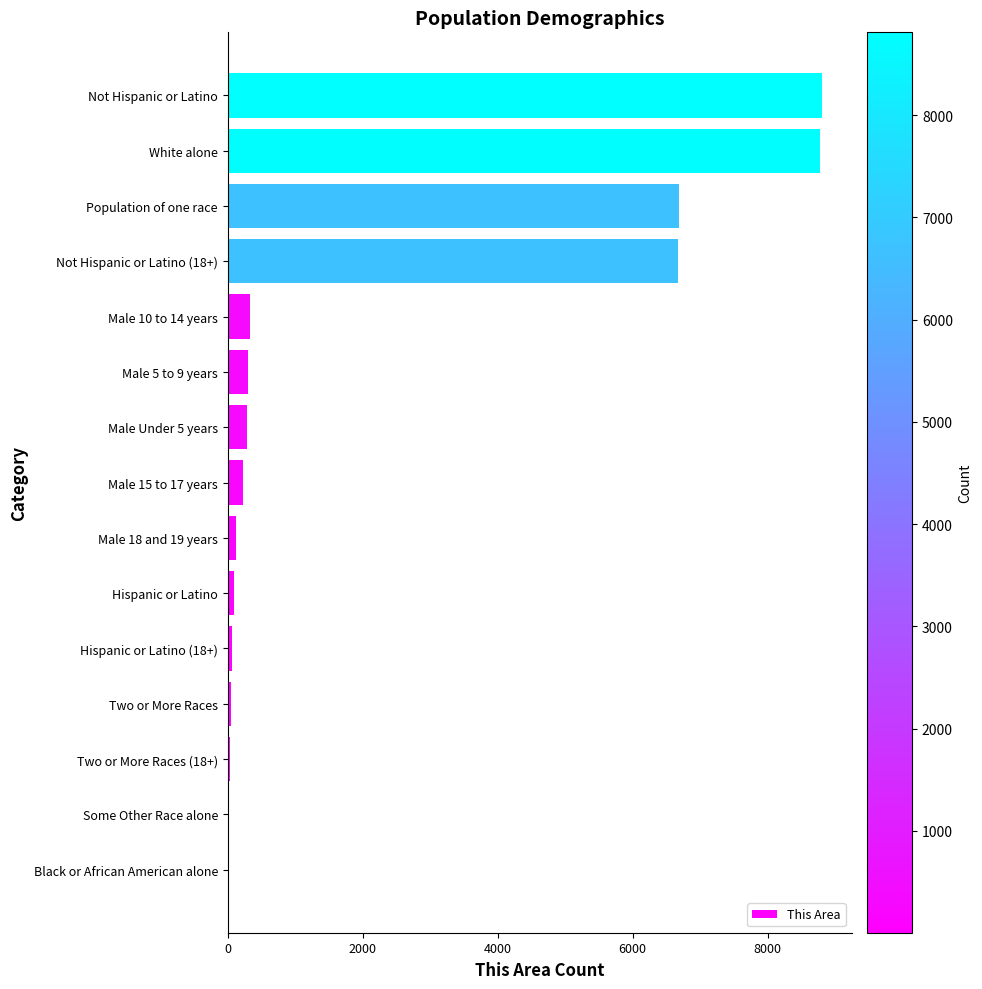

The value at Male 10 to 14 years is 331. True or false?

True